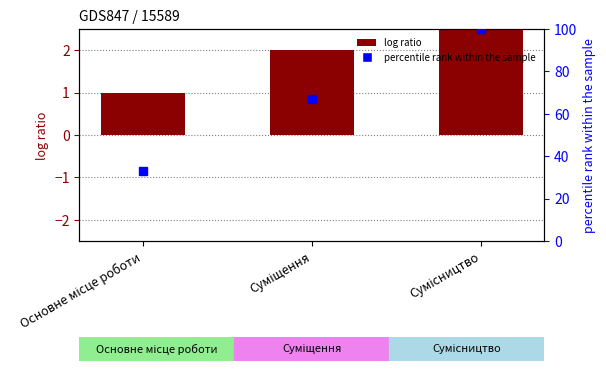

Rank the categories by value from highest to lowest.

Сумісництво, Суміщення, Основне місце роботи